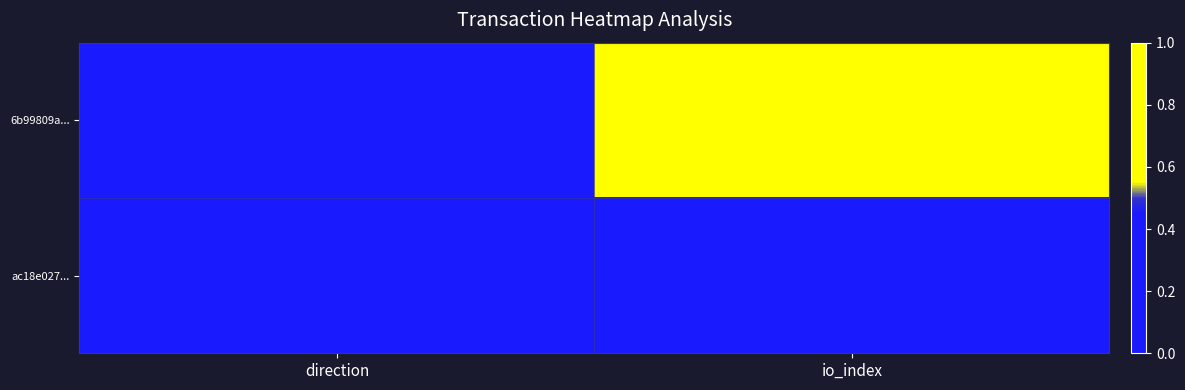

At io_index, list the series in order from largest to smallest.

6b99809a..., ac18e027...